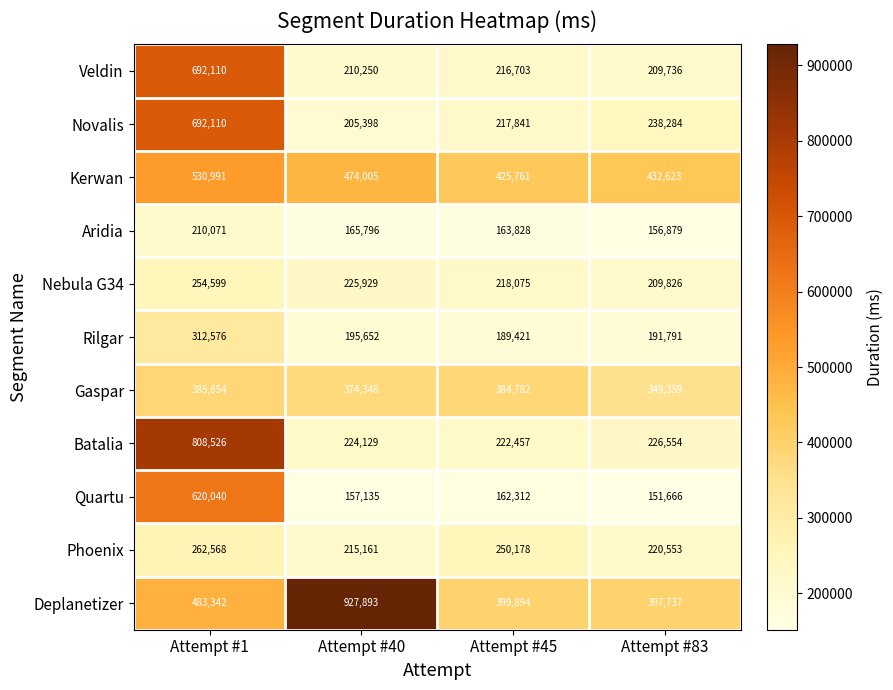

At which label is Phoenix closest to 238864?

Attempt #45